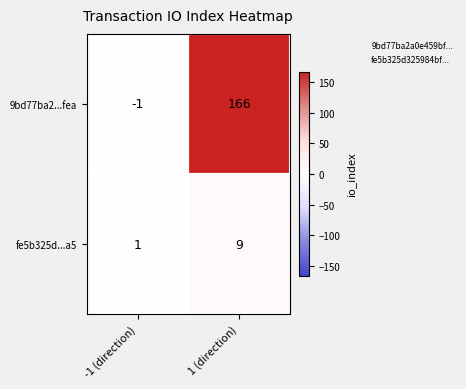

Which category has the lowest value across all series?

-1 (direction)